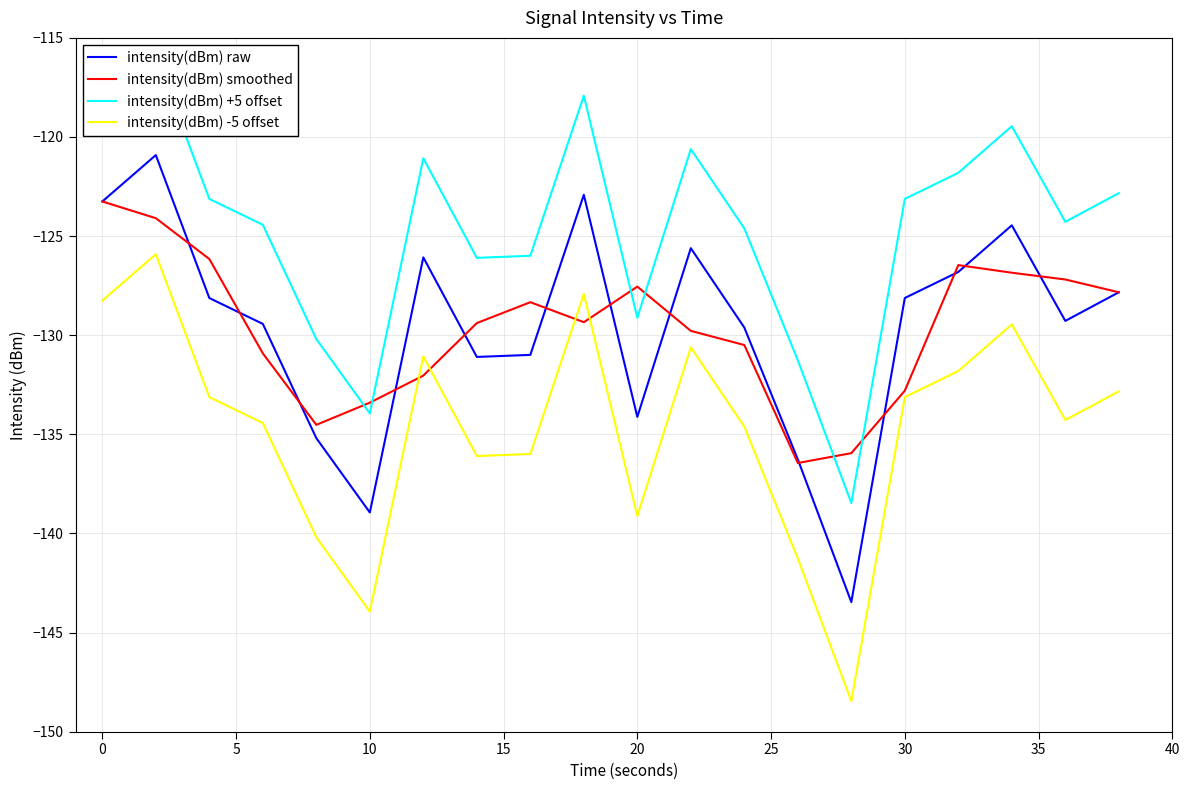

True or false: intensity(dBm) -5 offset and intensity(dBm) raw cross at least once.

False